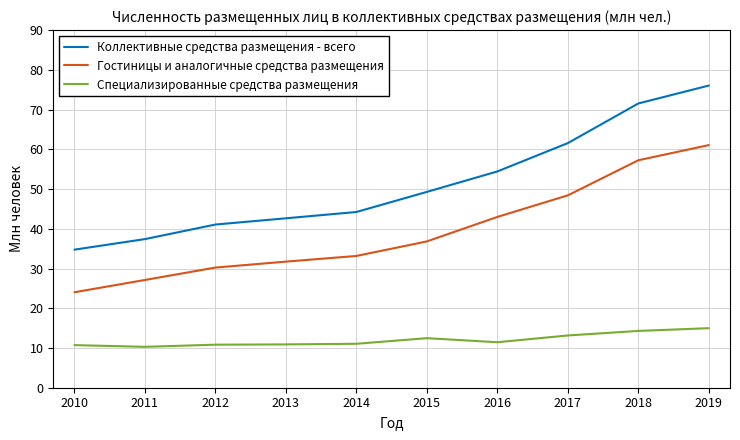

What is the minimum value shown in the chart?

10.3